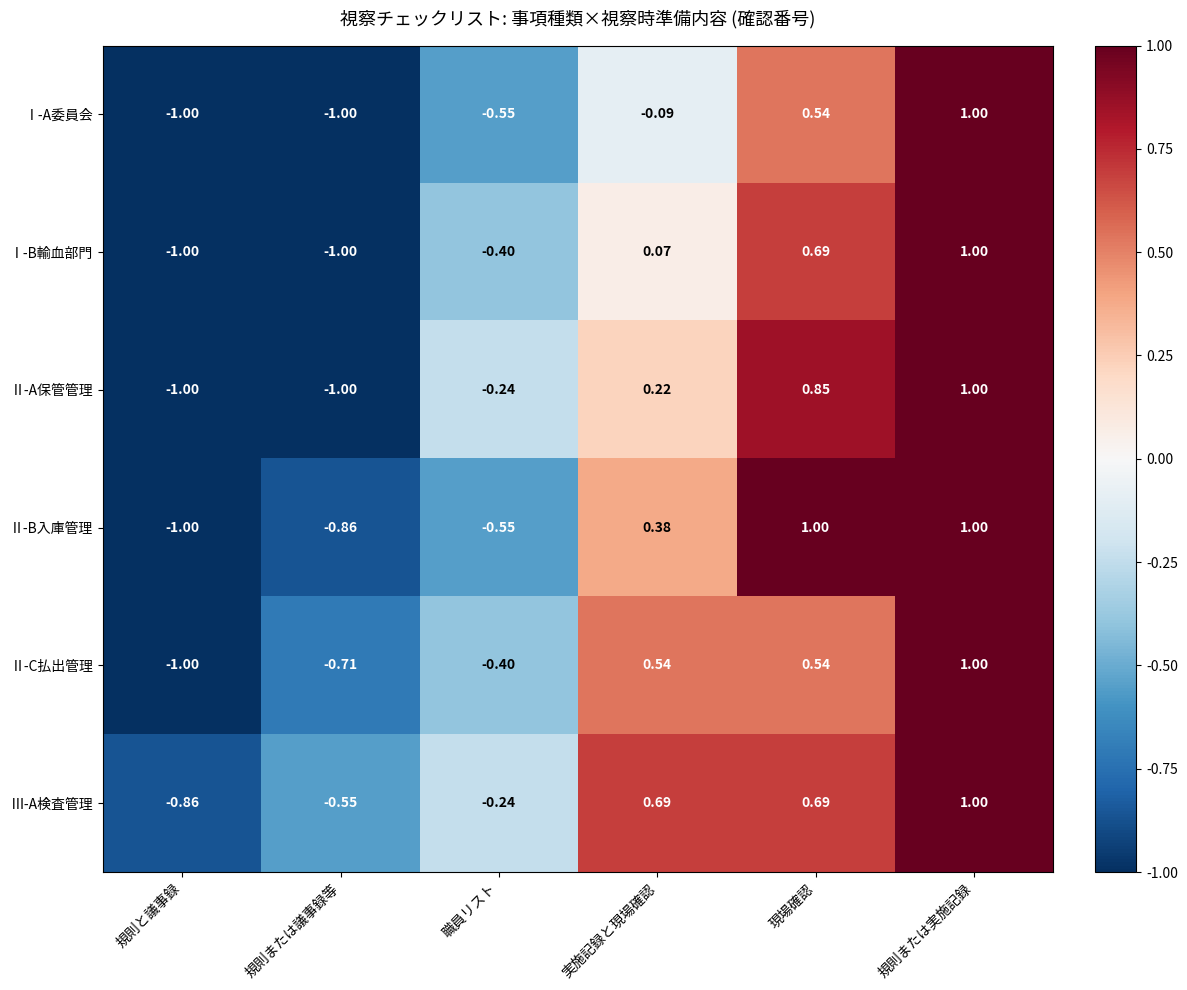

Is the value of Ⅱ-C払出管理 at 現場確認 greater than the value of Ⅱ-A保管管理 at 規則または実施記録?

No